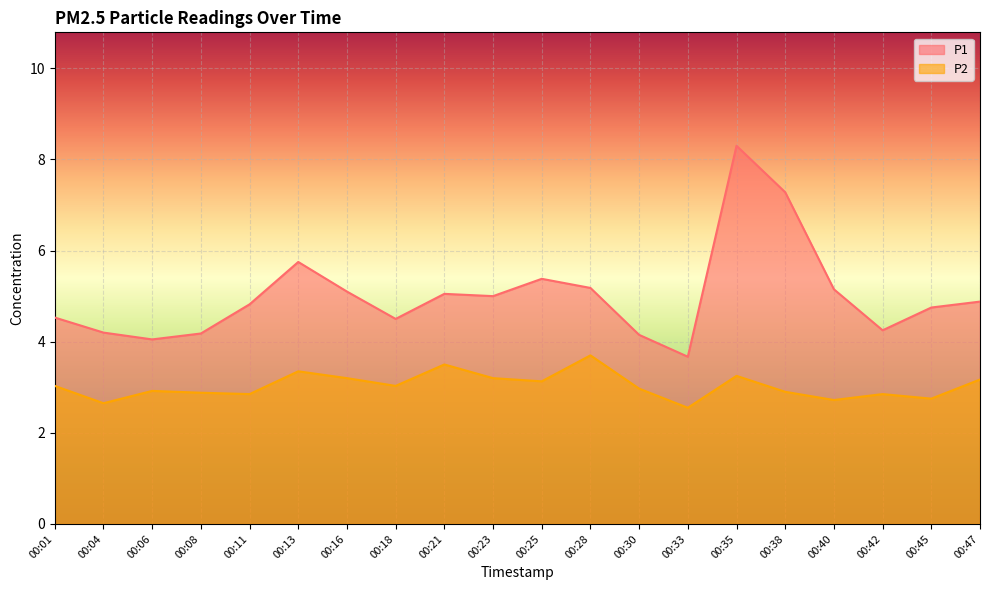

True or false: P1 and P2 cross at least once.

False